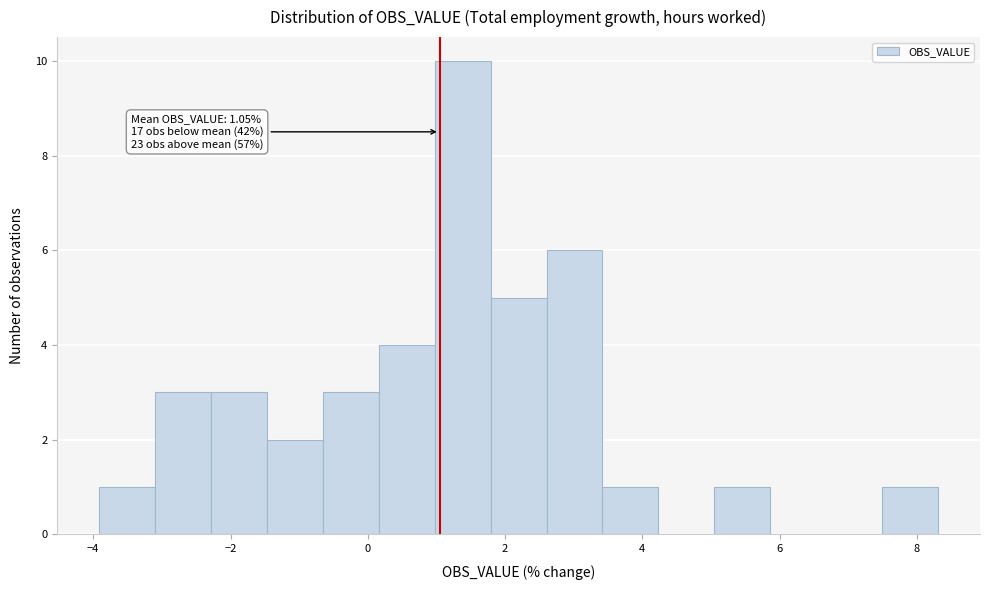

Which range on the x-axis has the tallest bar?

1.0 to 1.8